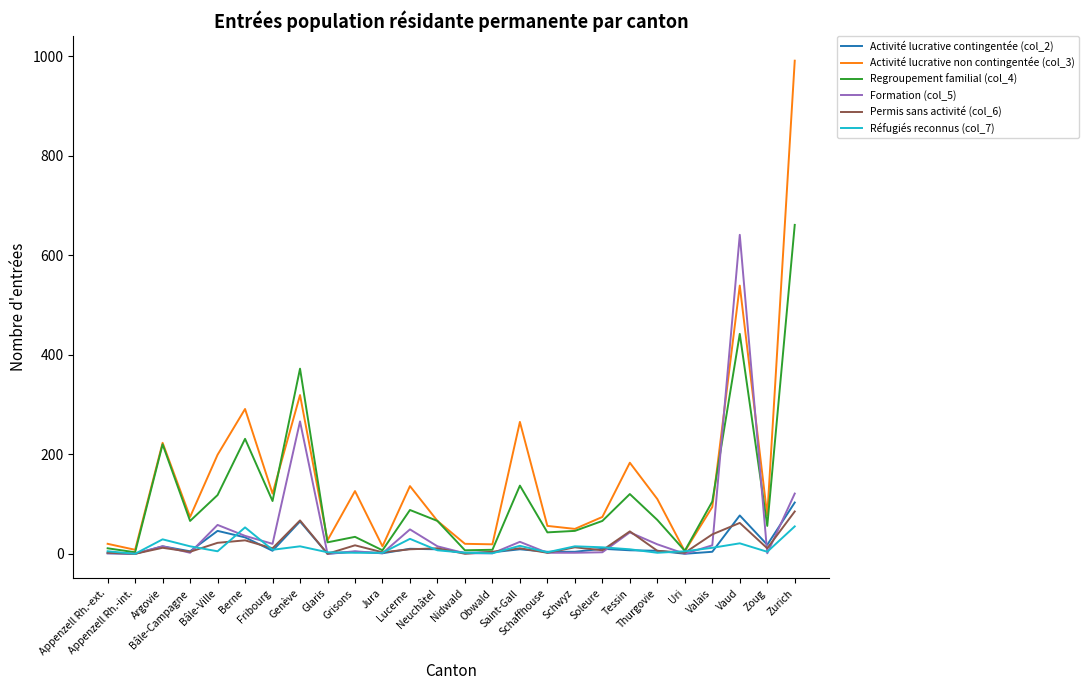

Is the value of Formation (col_5) at Nidwald greater than the value of Activité lucrative contingentée (col_2) at Argovie?

No